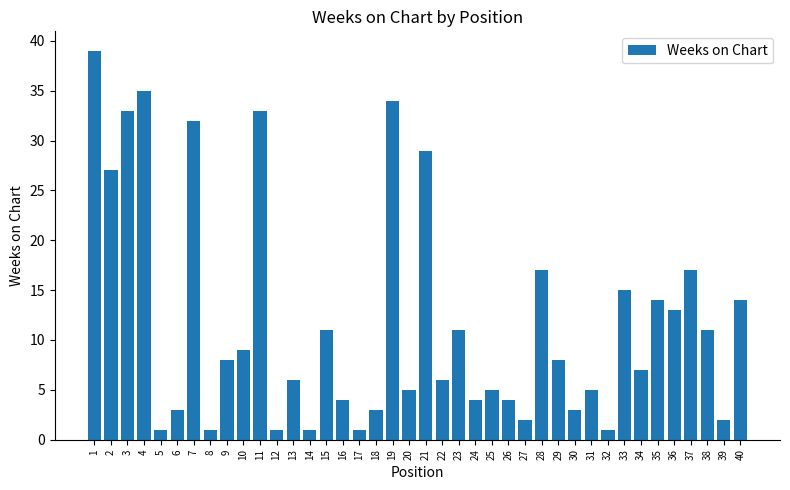

Reading right to left, extract all data points from this chart.

14	2	11	17	13	14	7	15	1	5	3	8	17	2	4	5	4	11	6	29	5	34	3	1	4	11	1	6	1	33	9	8	1	32	3	1	35	33	27	39